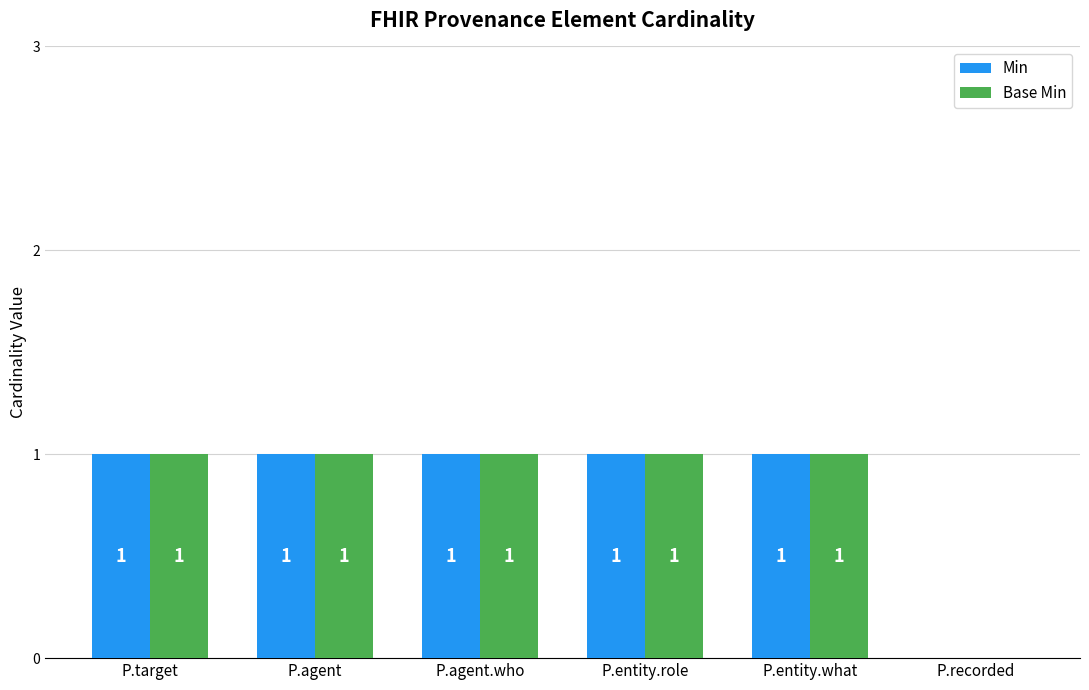

Reading left to right, transcribe all the data shown in this chart.

Min: 1	1	1	1	1	0
Base Min: 1	1	1	1	1	0